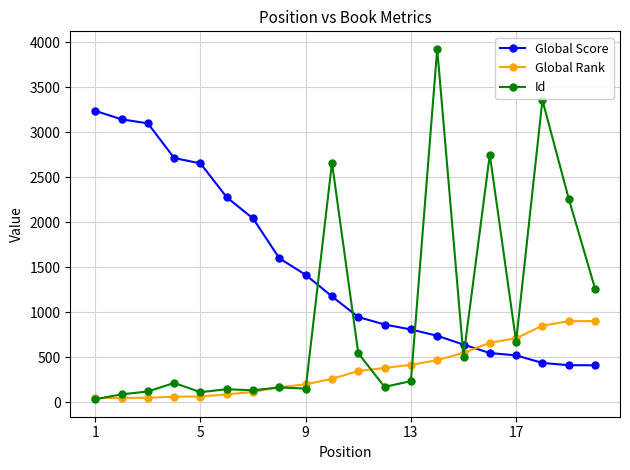

How many values in the Global Score series are below 1177?

10